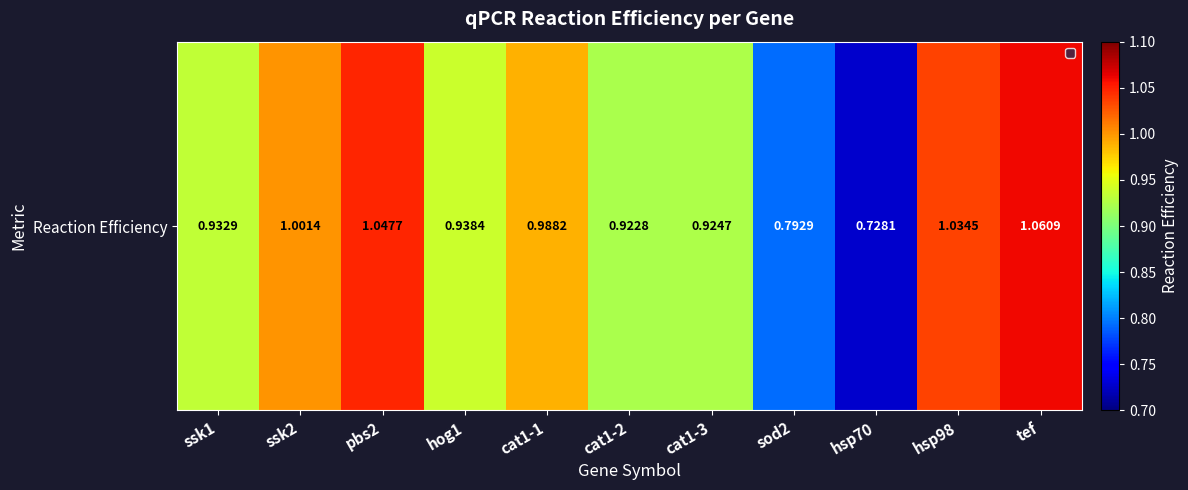

Reading left to right, list all the values displayed in this chart.

0.9	1.0	1.0	0.9	1.0	0.9	0.9	0.8	0.7	1.0	1.1